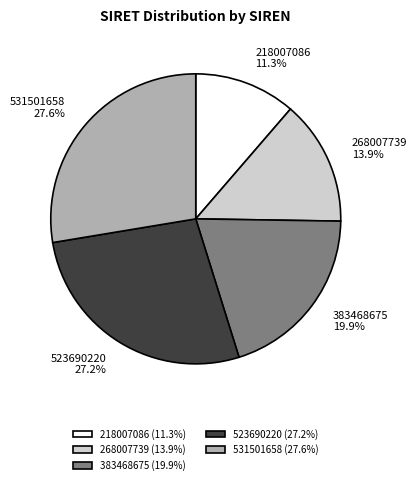

To the nearest percent, what percentage of the pie is 218007086?

11%